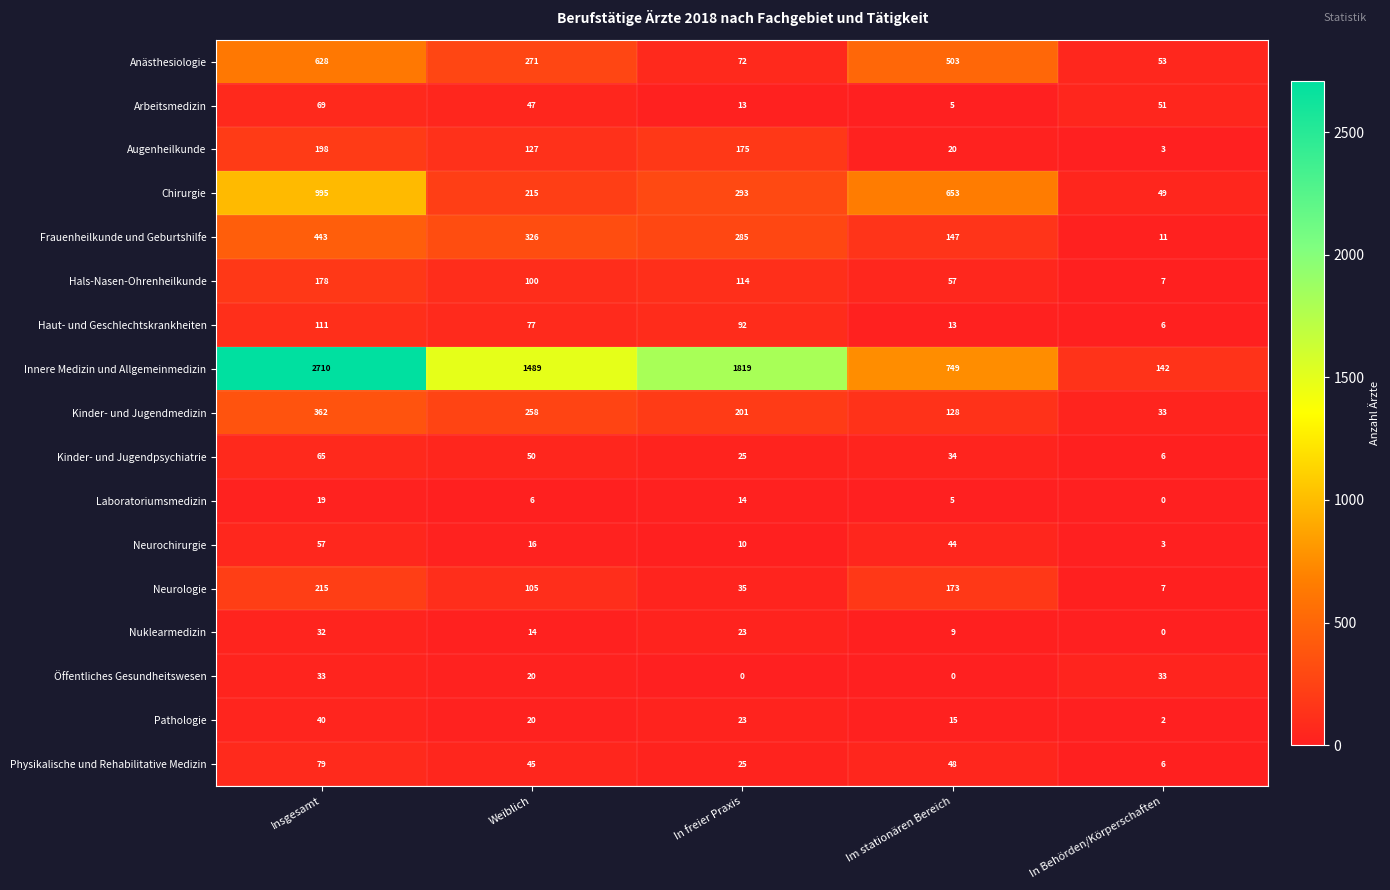

Is it true that Chirurgie equals 670 at Insgesamt?

False